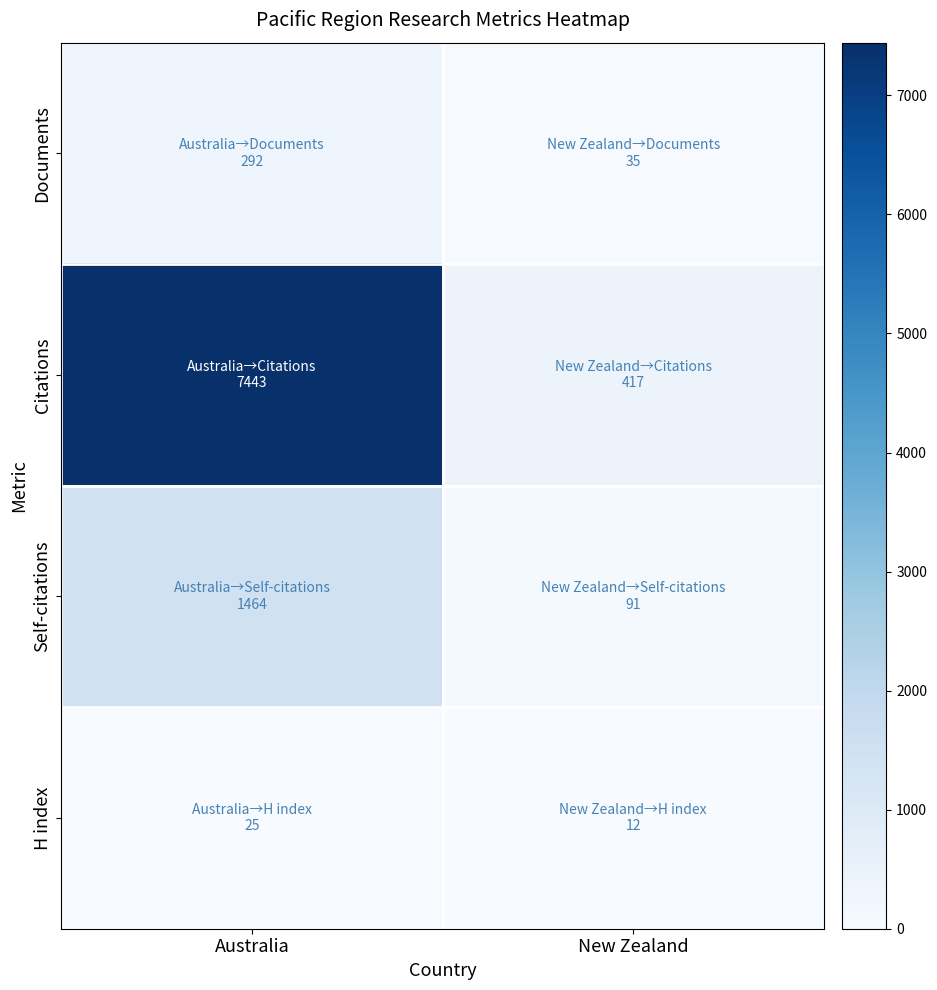

At which category is the sum across all series the highest?

Australia